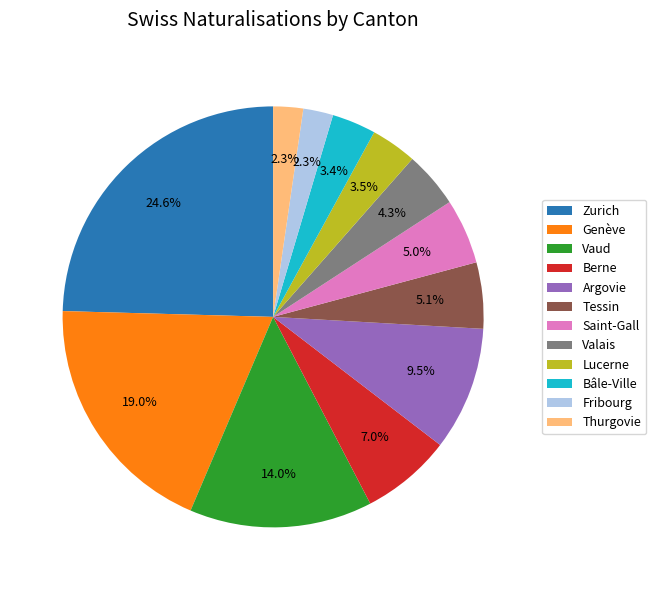

What percentage is NOT represented by Argovie?

90.5%